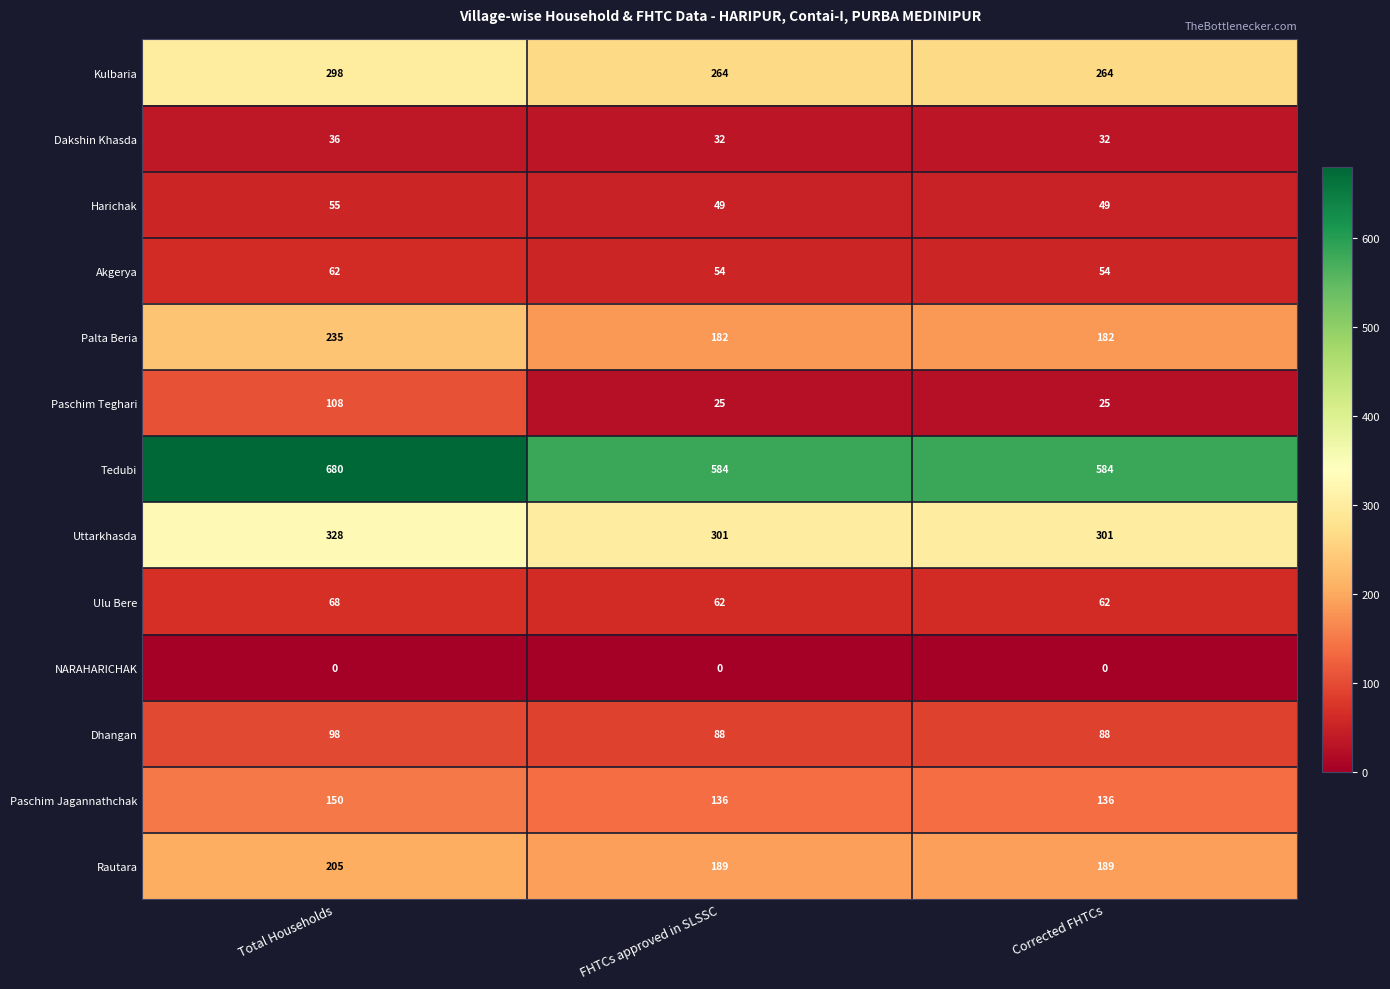

What is the greatest value displayed?

680